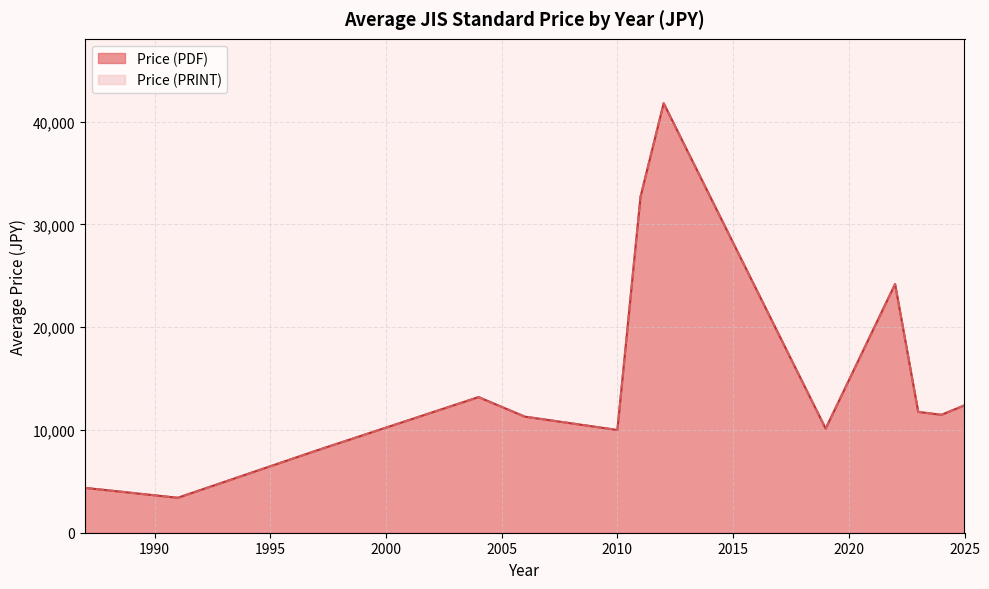

What is the approximate value of Price (PDF) at 3?

8000